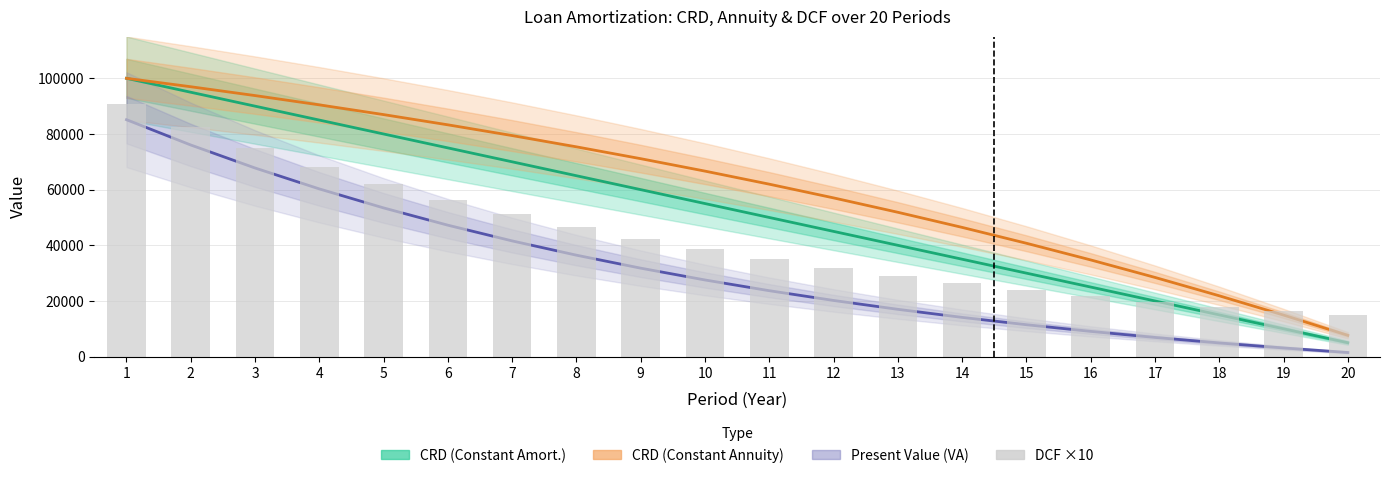

At how many categories does at least one series exceed 49559?

13